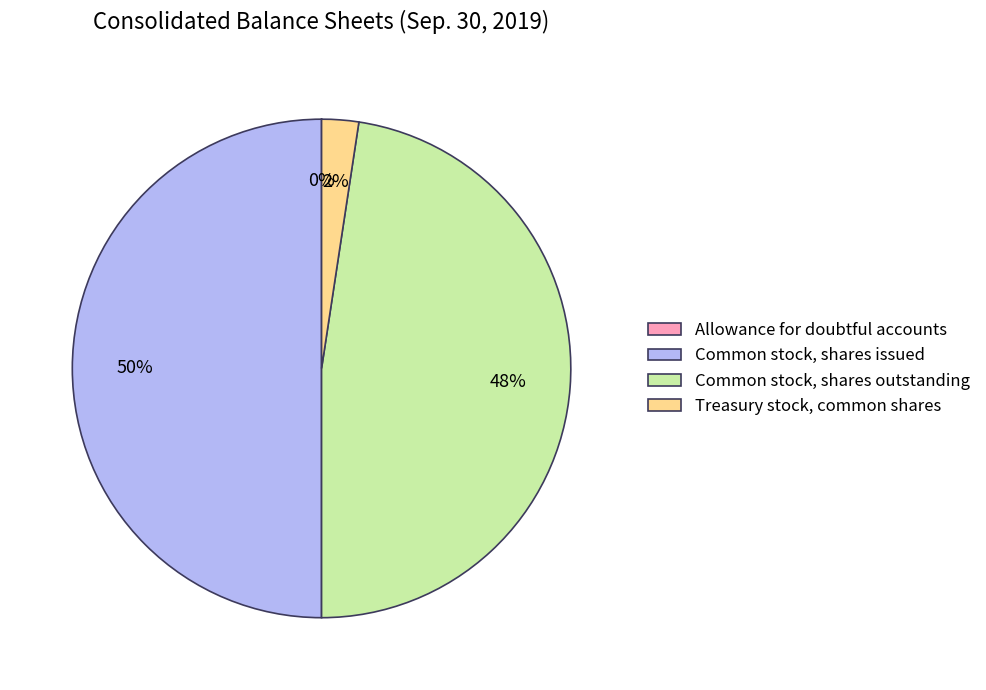

To the nearest percent, what is the difference between the largest and smallest slice percentages?

50%